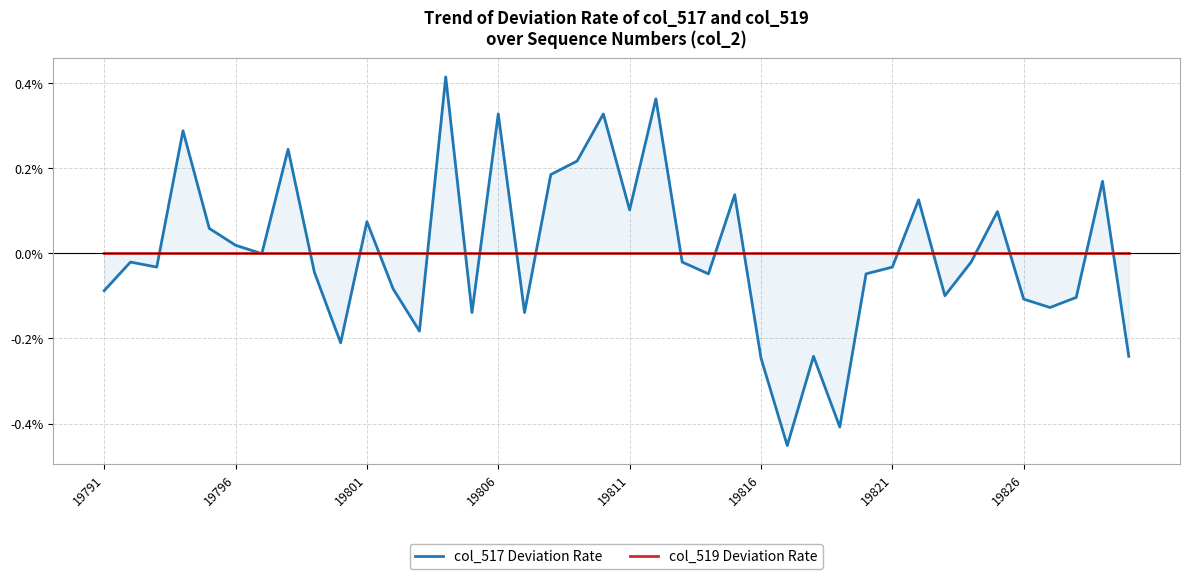

How many data points does each series have?

40